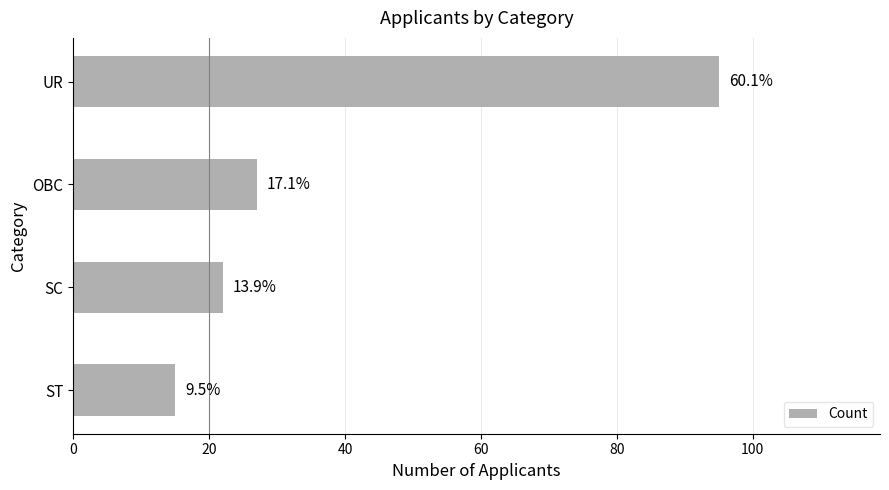

Are the bars horizontal?

Yes